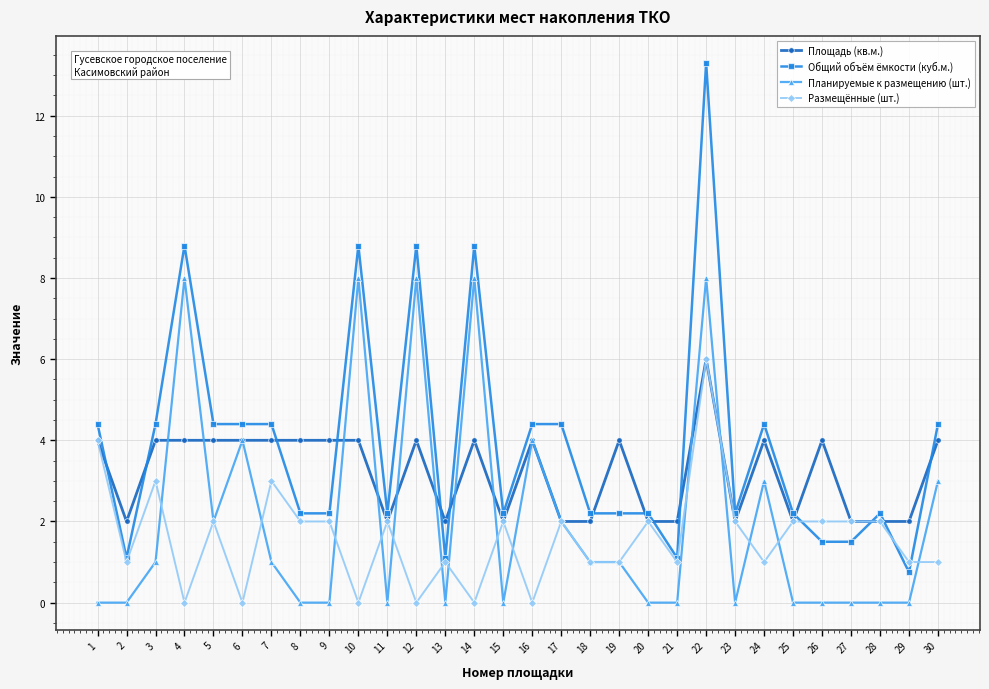

At which category does Площадь (кв.м.) reach its first local valley?

2